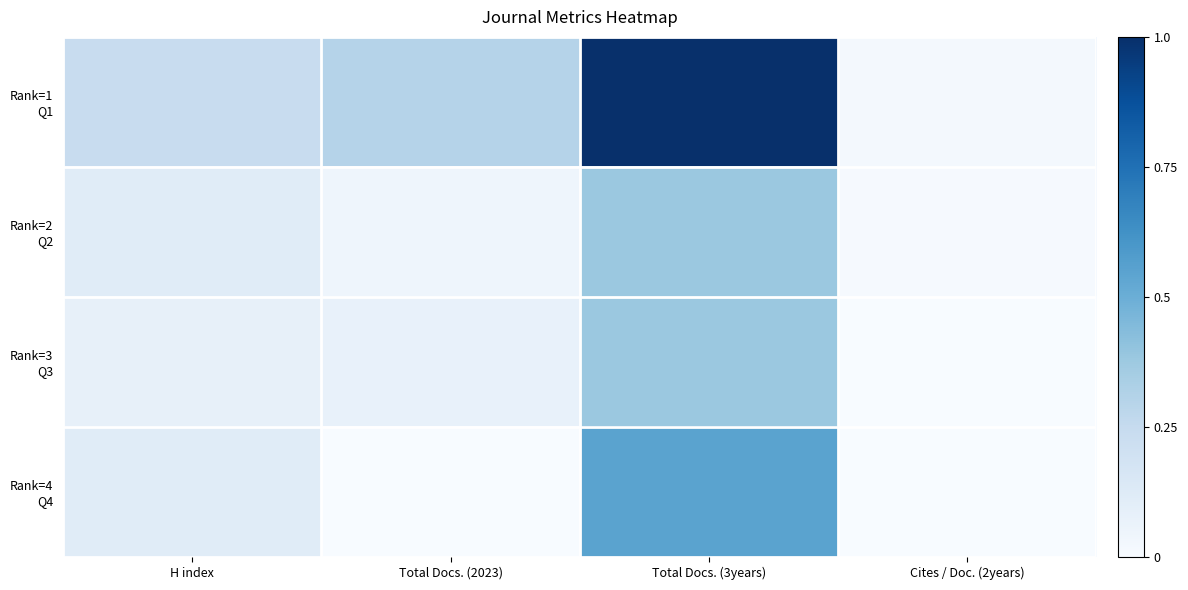

What is the average value of the Rank=1 Q1 series?

0.4